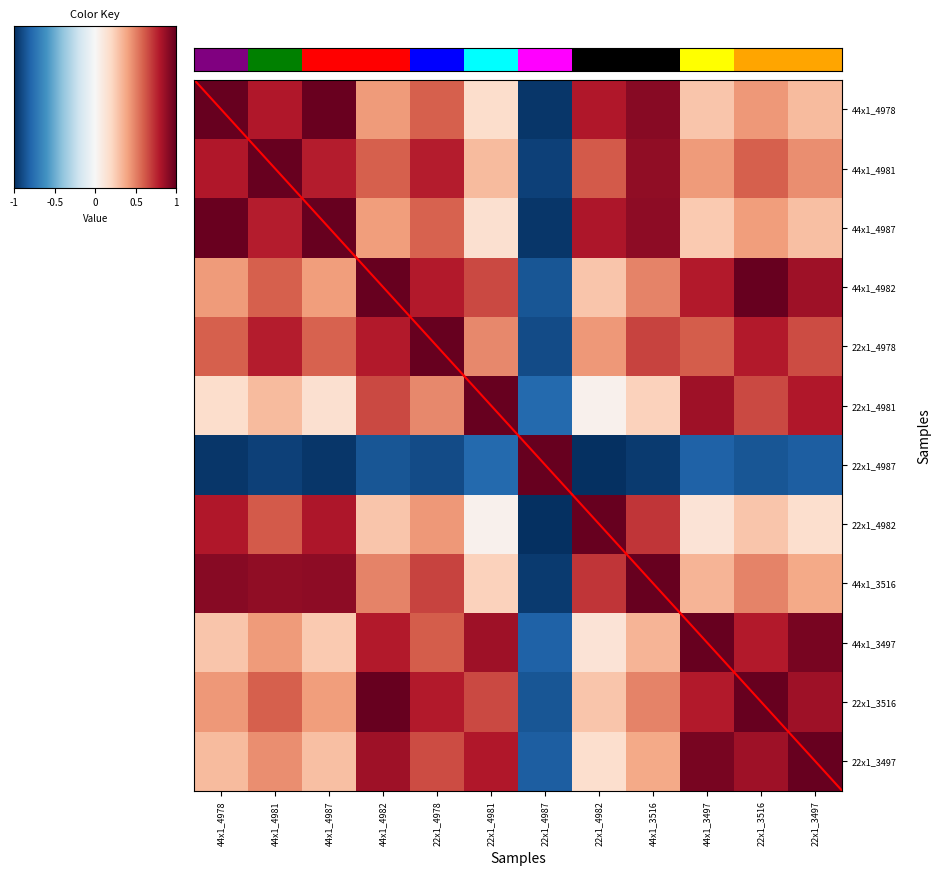

Reading left to right, transcribe all the data shown in this chart.

44x1_4978: 44x1_4978=1.0	44x1_4981=0.8	44x1_4987=1.0	44x1_4982=0.4	22x1_4978=0.6	22x1_4981=0.2	22x1_4987=-1.0	22x1_4982=0.8	44x1_3516=0.9	44x1_3497=0.3	22x1_3516=0.4	22x1_3497=0.3
44x1_4981: 44x1_4978=0.8	44x1_4981=1.0	44x1_4987=0.8	44x1_4982=0.6	22x1_4978=0.8	22x1_4981=0.3	22x1_4987=-0.9	22x1_4982=0.6	44x1_3516=0.9	44x1_3497=0.4	22x1_3516=0.6	22x1_3497=0.5
44x1_4987: 44x1_4978=1.0	44x1_4981=0.8	44x1_4987=1.0	44x1_4982=0.4	22x1_4978=0.6	22x1_4981=0.2	22x1_4987=-1.0	22x1_4982=0.8	44x1_3516=0.9	44x1_3497=0.3	22x1_3516=0.4	22x1_3497=0.3
44x1_4982: 44x1_4978=0.4	44x1_4981=0.6	44x1_4987=0.4	44x1_4982=1.0	22x1_4978=0.8	22x1_4981=0.7	22x1_4987=-0.9	22x1_4982=0.3	44x1_3516=0.5	44x1_3497=0.8	22x1_3516=1.0	22x1_3497=0.8
22x1_4978: 44x1_4978=0.6	44x1_4981=0.8	44x1_4987=0.6	44x1_4982=0.8	22x1_4978=1.0	22x1_4981=0.5	22x1_4987=-0.9	22x1_4982=0.4	44x1_3516=0.7	44x1_3497=0.6	22x1_3516=0.8	22x1_3497=0.7
22x1_4981: 44x1_4978=0.2	44x1_4981=0.3	44x1_4987=0.2	44x1_4982=0.7	22x1_4978=0.5	22x1_4981=1.0	22x1_4987=-0.8	22x1_4982=0.0	44x1_3516=0.2	44x1_3497=0.9	22x1_3516=0.7	22x1_3497=0.8
22x1_4987: 44x1_4978=-1.0	44x1_4981=-0.9	44x1_4987=-1.0	44x1_4982=-0.9	22x1_4978=-0.9	22x1_4981=-0.8	22x1_4987=1.0	22x1_4982=-1.0	44x1_3516=-1.0	44x1_3497=-0.8	22x1_3516=-0.9	22x1_3497=-0.8
22x1_4982: 44x1_4978=0.8	44x1_4981=0.6	44x1_4987=0.8	44x1_4982=0.3	22x1_4978=0.4	22x1_4981=0.0	22x1_4987=-1.0	22x1_4982=1.0	44x1_3516=0.7	44x1_3497=0.1	22x1_3516=0.3	22x1_3497=0.2
44x1_3516: 44x1_4978=0.9	44x1_4981=0.9	44x1_4987=0.9	44x1_4982=0.5	22x1_4978=0.7	22x1_4981=0.2	22x1_4987=-1.0	22x1_4982=0.7	44x1_3516=1.0	44x1_3497=0.3	22x1_3516=0.5	22x1_3497=0.4
44x1_3497: 44x1_4978=0.3	44x1_4981=0.4	44x1_4987=0.3	44x1_4982=0.8	22x1_4978=0.6	22x1_4981=0.9	22x1_4987=-0.8	22x1_4982=0.1	44x1_3516=0.3	44x1_3497=1.0	22x1_3516=0.8	22x1_3497=0.9
22x1_3516: 44x1_4978=0.4	44x1_4981=0.6	44x1_4987=0.4	44x1_4982=1.0	22x1_4978=0.8	22x1_4981=0.7	22x1_4987=-0.9	22x1_4982=0.3	44x1_3516=0.5	44x1_3497=0.8	22x1_3516=1.0	22x1_3497=0.8
22x1_3497: 44x1_4978=0.3	44x1_4981=0.5	44x1_4987=0.3	44x1_4982=0.8	22x1_4978=0.7	22x1_4981=0.8	22x1_4987=-0.8	22x1_4982=0.2	44x1_3516=0.4	44x1_3497=0.9	22x1_3516=0.8	22x1_3497=1.0